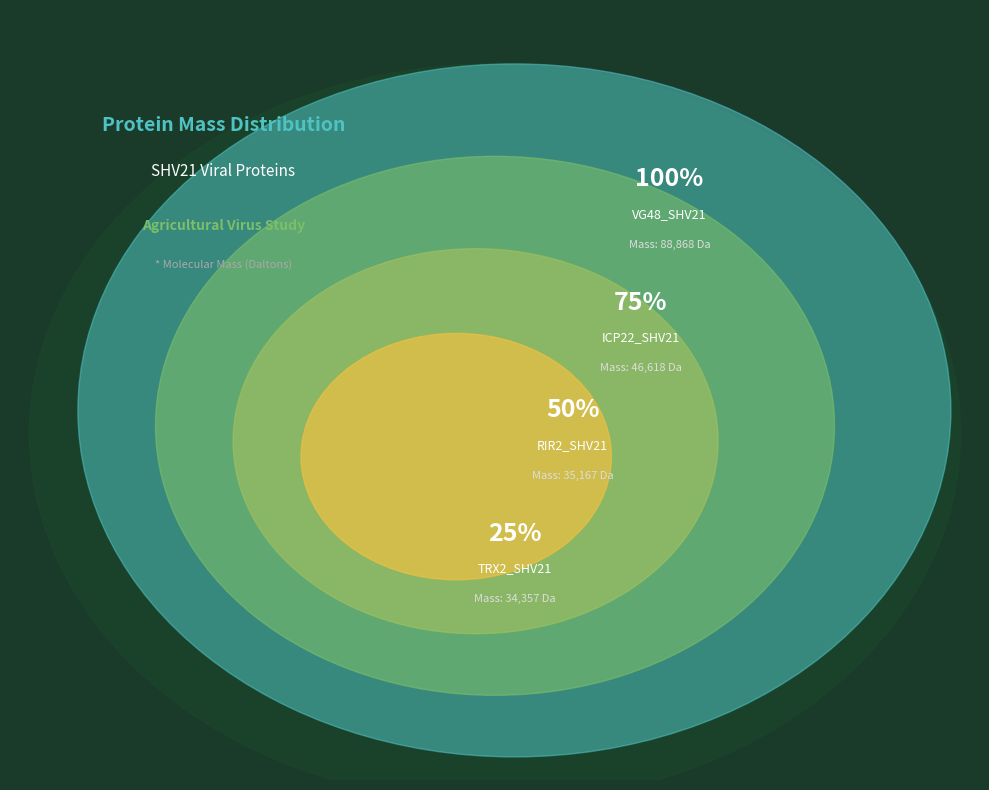

Which slice is the largest?

VG48_SHV21